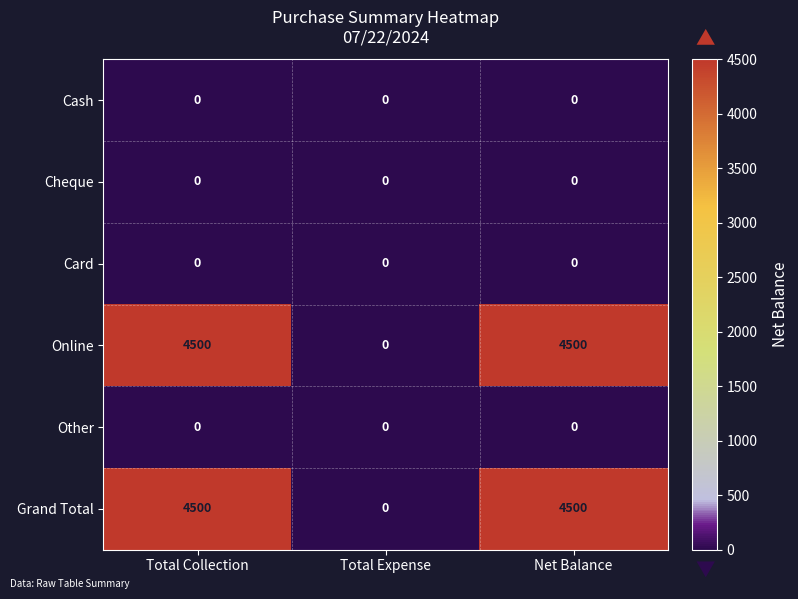

The value of Cheque at Total Expense is 0. True or false?

True